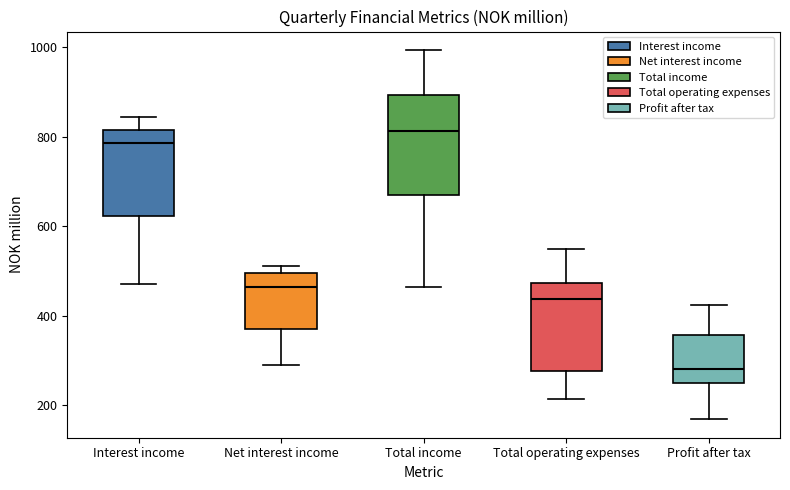

Which box has the highest median line?

Total income